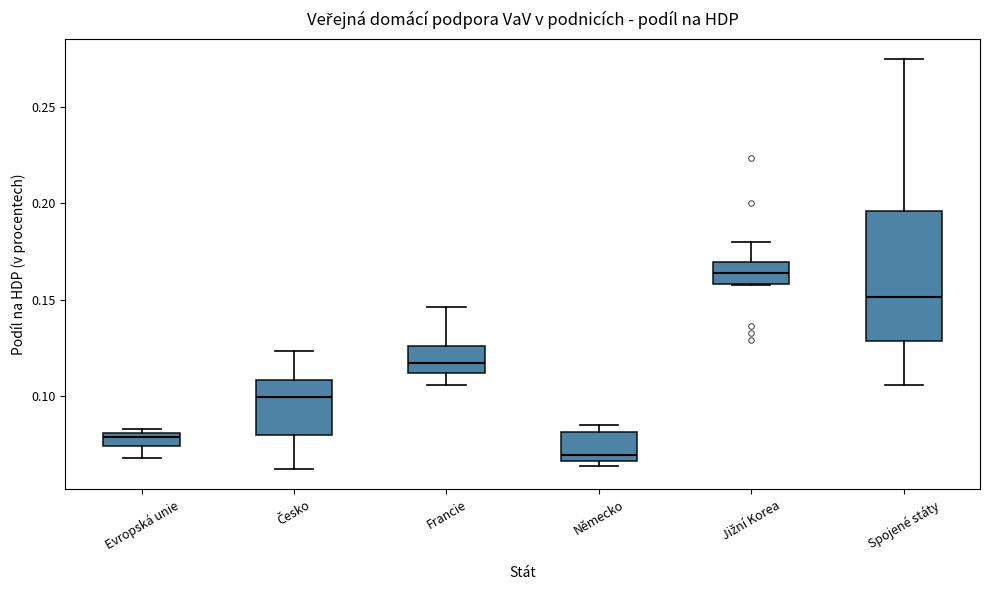

Comparing the boxes themselves (not the whiskers), which one is the tallest?

Spojené státy